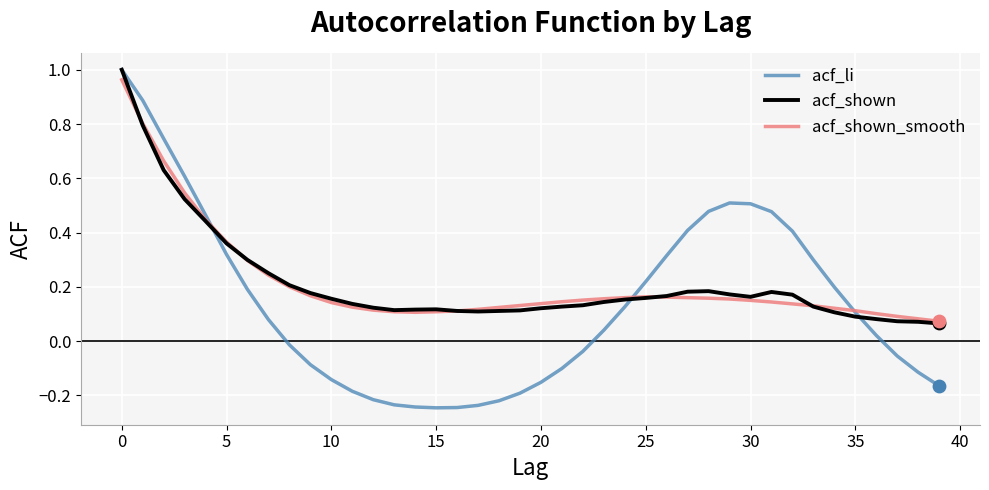

At how many categories does at least one series exceed 0?

40